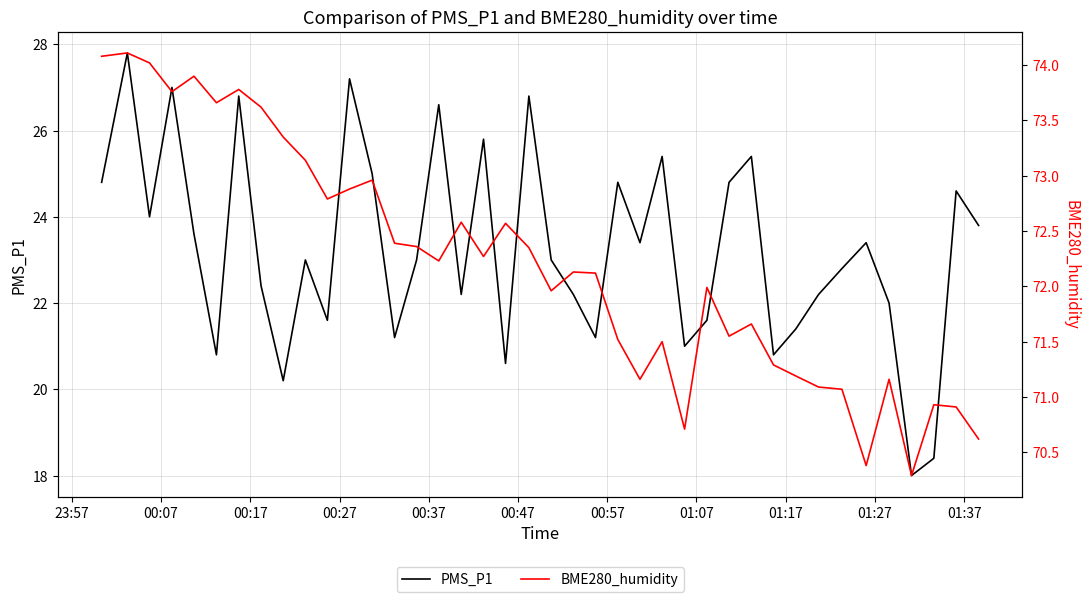

What is the lowest value of the PMS_P1 series?

18.0